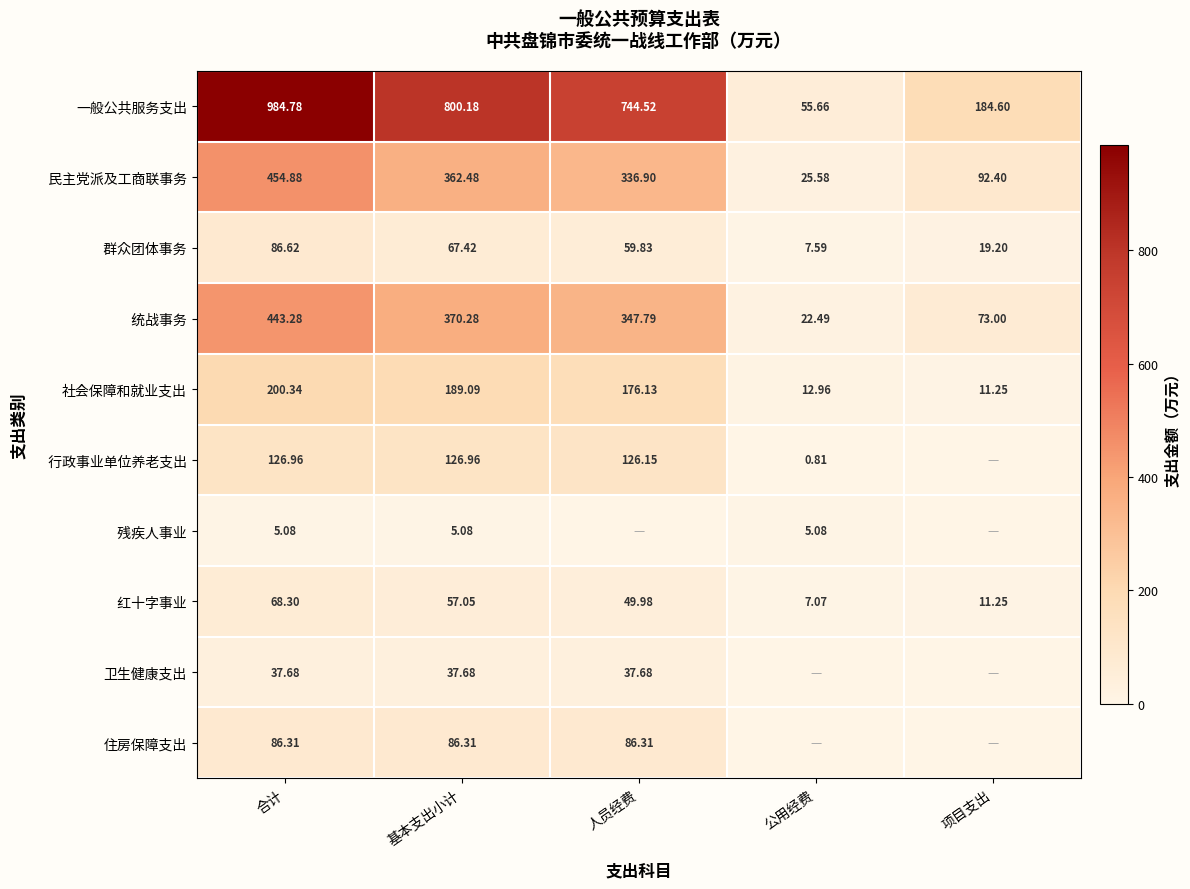

Which has a higher value, 人员经费 or 合计?

合计